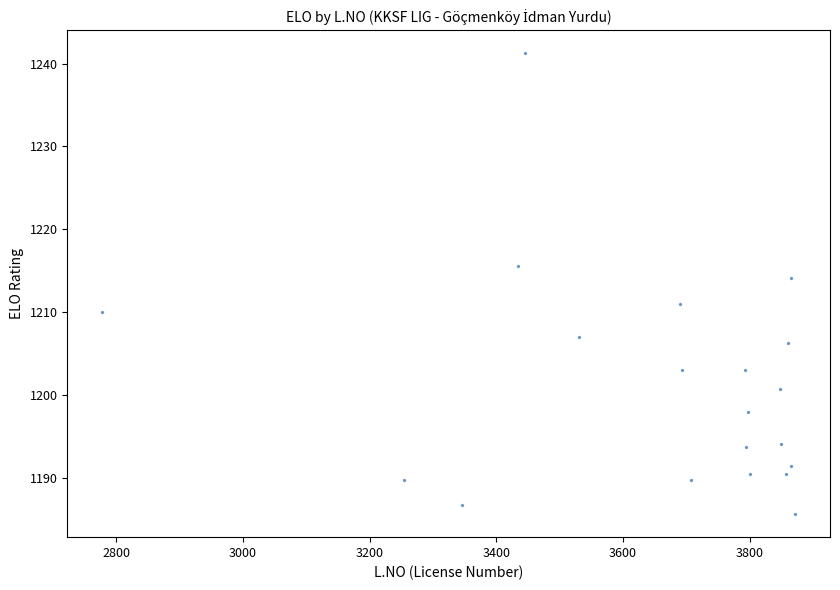

What Y value in the scatter plot is closest to 1213?

1214.1